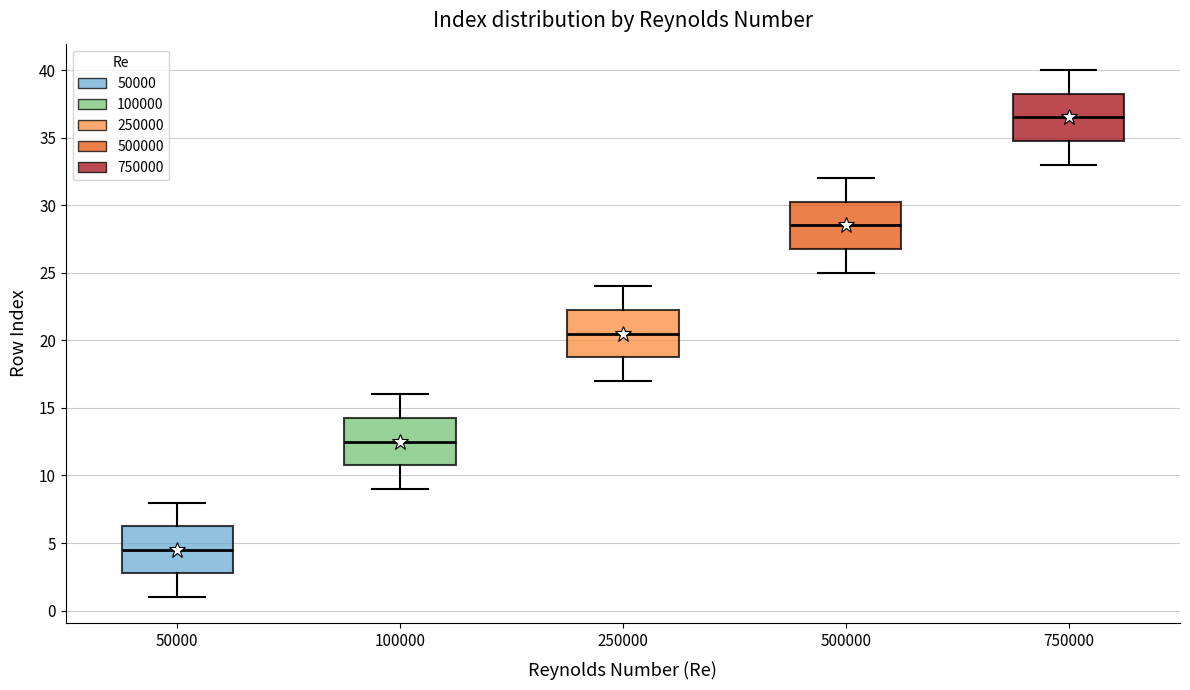

Reading left to right, read every box against the y-axis: the position of its median line, the range the box covers, and the ends of its whiskers. The values are not printed on the chart, so give them approximately, as read against the axis.

50000: median 4.5, box 3.0 to 6.5, whiskers 1.0 to 8.0
100000: median 12.5, box 11.0 to 14.5, whiskers 9.0 to 16.0
250000: median 20.5, box 19.0 to 22.5, whiskers 17.0 to 24.0
500000: median 28.5, box 27.0 to 30.5, whiskers 25.0 to 32.0
750000: median 36.5, box 35.0 to 38.5, whiskers 33.0 to 40.0